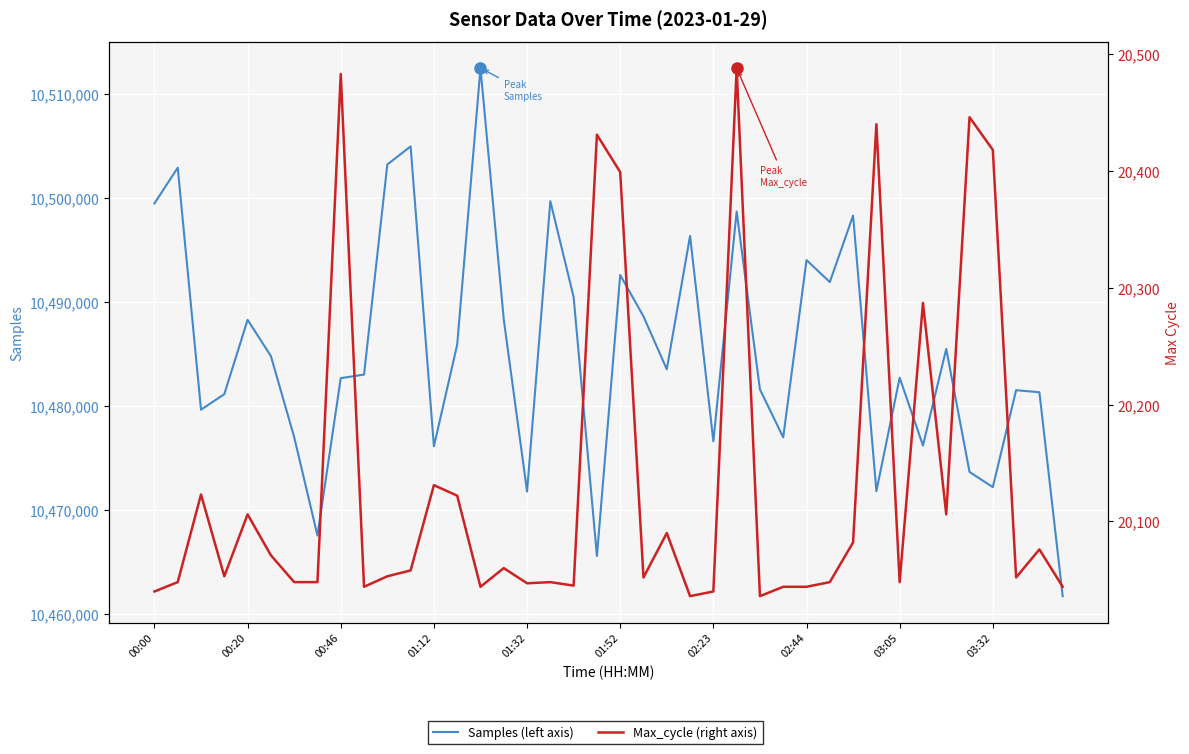

In Samples (left axis), how many points are higher than both neighbors (excluding endpoints)?

13